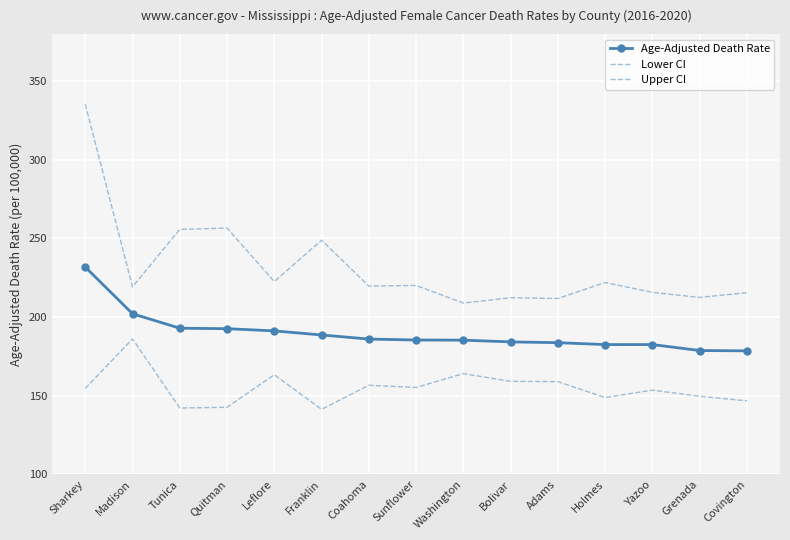

The value of Age-Adjusted Death Rate at Franklin is 260.3. True or false?

False